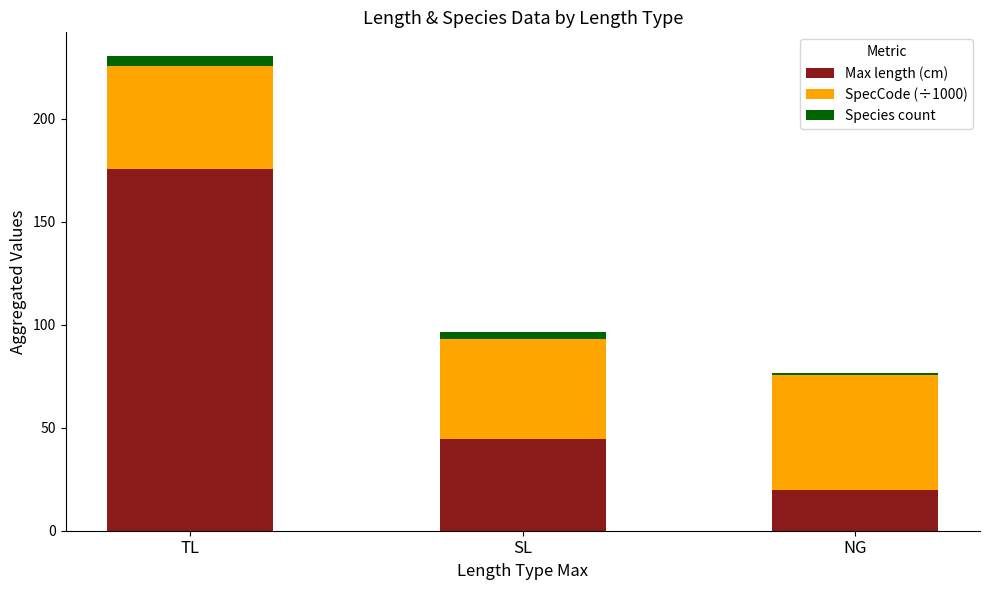

True or false: Max length (cm) has a value of 175.9 at TL.

True